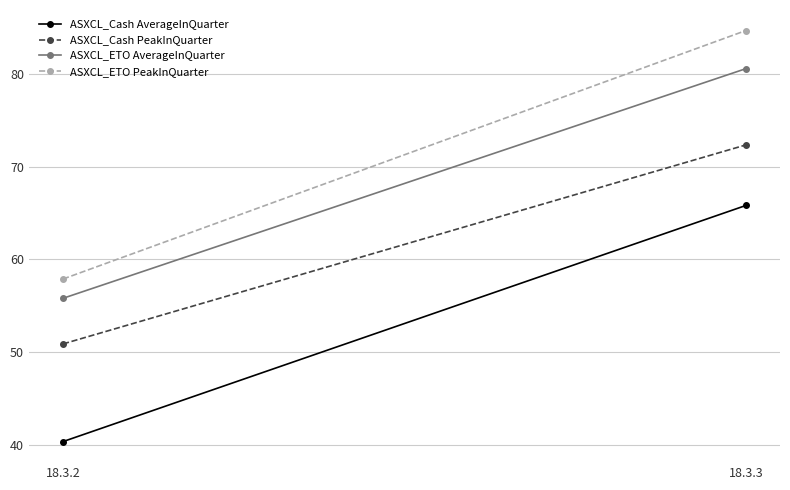

What are all the series names shown in the legend?

ASXCL_Cash AverageInQuarter, ASXCL_Cash PeakInQuarter, ASXCL_ETO AverageInQuarter, ASXCL_ETO PeakInQuarter